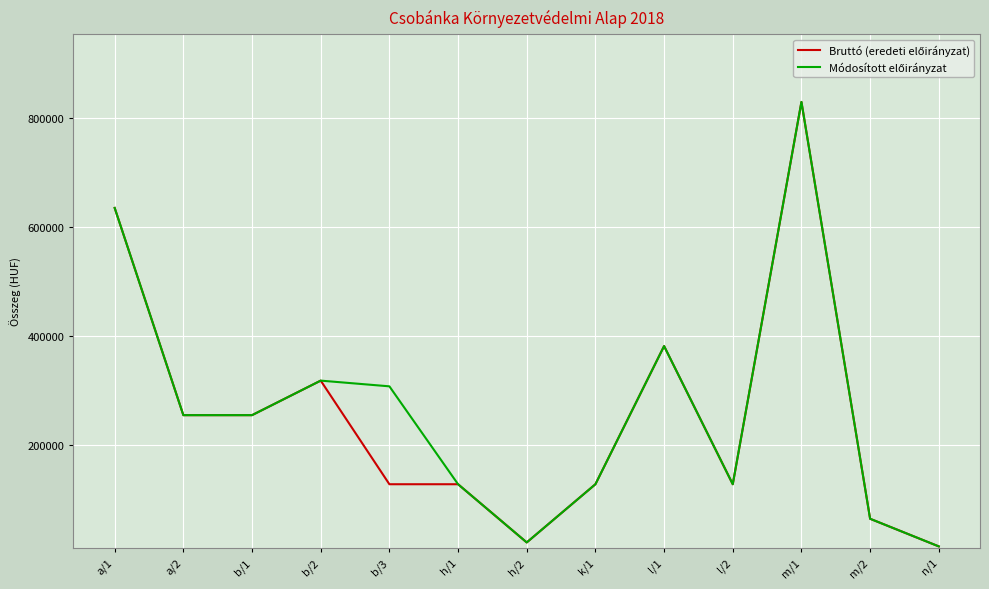

What is the greatest value displayed?

829945